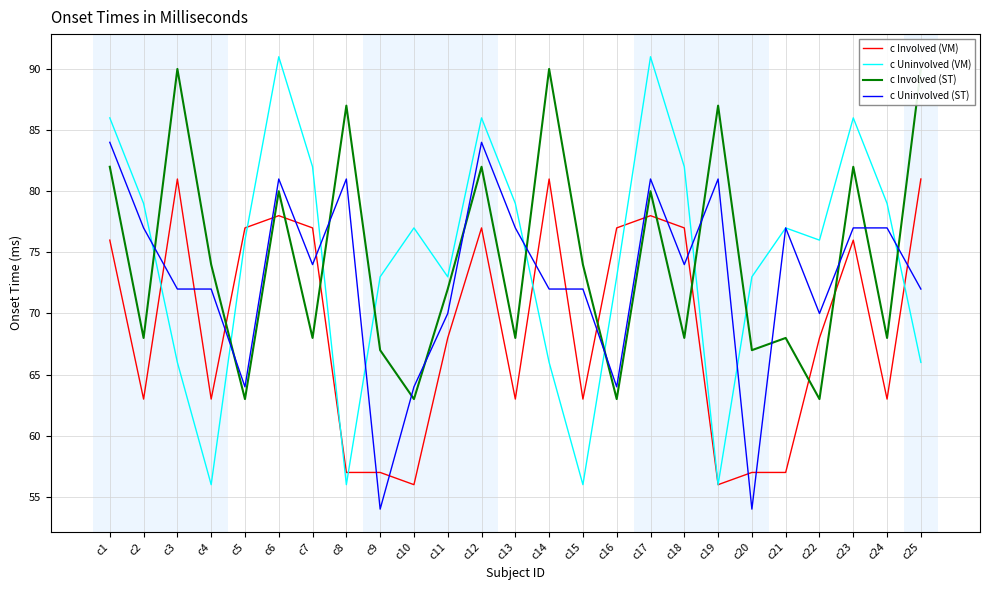

Reading left to right, what are all the values shown in this chart?

c Involved (VM): 76	63	81	63	77	78	77	57	57	56	68	77	63	81	63	77	78	77	56	57	57	68	76	63	81
c Uninvolved (VM): 86	79	66	56	76	91	82	56	73	77	73	86	79	66	56	73	91	82	56	73	77	76	86	79	66
c Involved (ST): 82	68	90	74	63	80	68	87	67	63	72	82	68	90	74	63	80	68	87	67	68	63	82	68	90
c Uninvolved (ST): 84	77	72	72	64	81	74	81	54	64	70	84	77	72	72	64	81	74	81	54	77	70	77	77	72